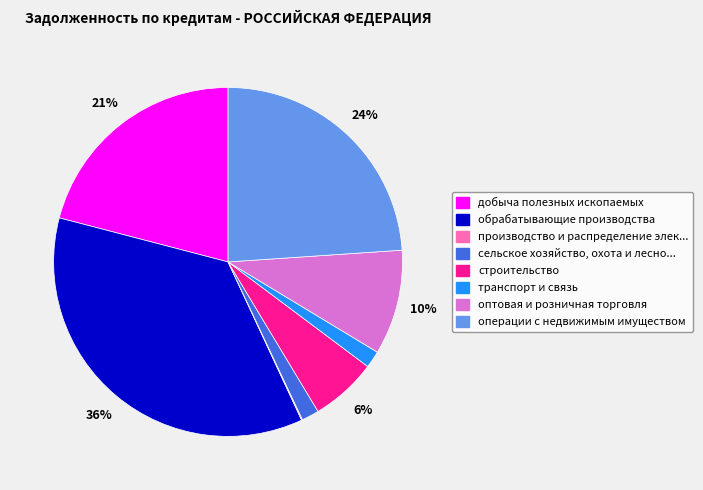

Does any single category account for the majority?

No